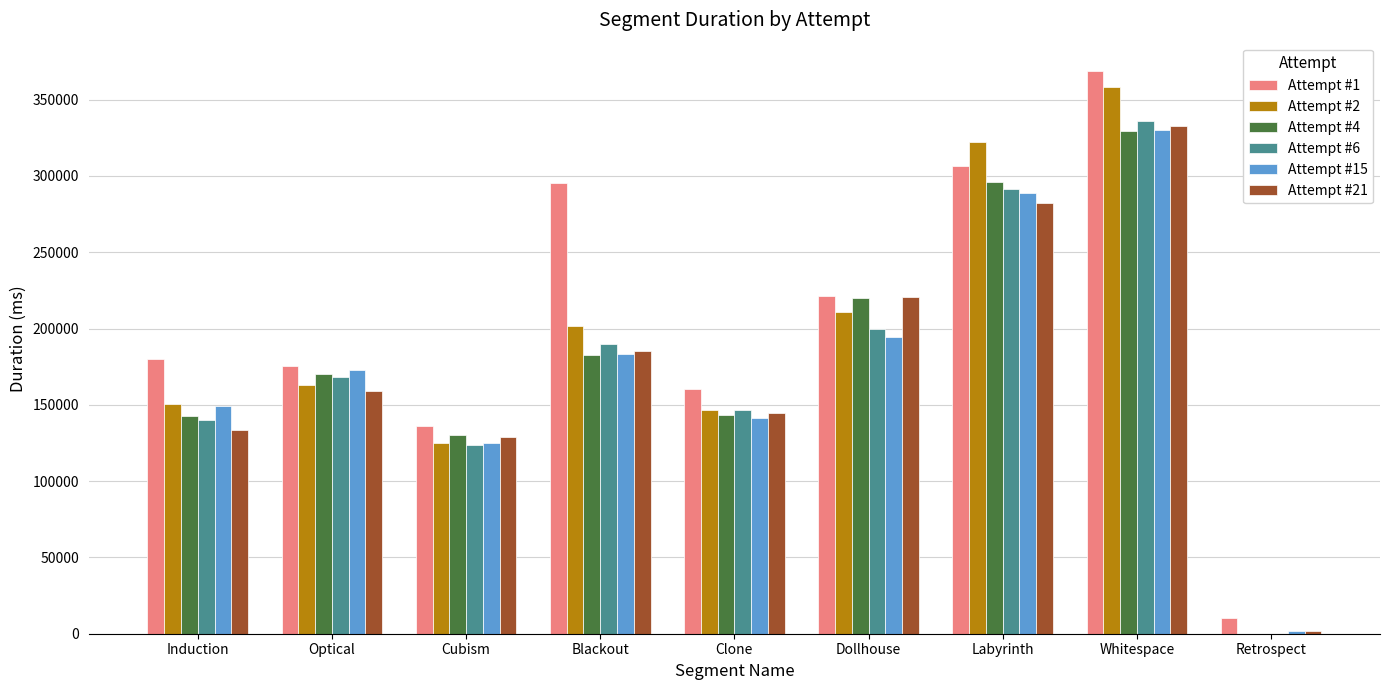

At which category does the chart reach its peak across all series?

Whitespace